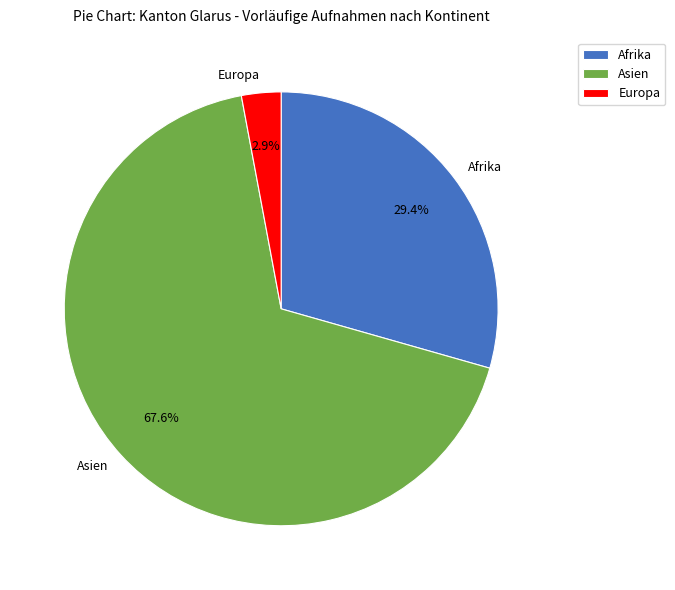

Is there any slice that represents more than half of the pie?

Yes